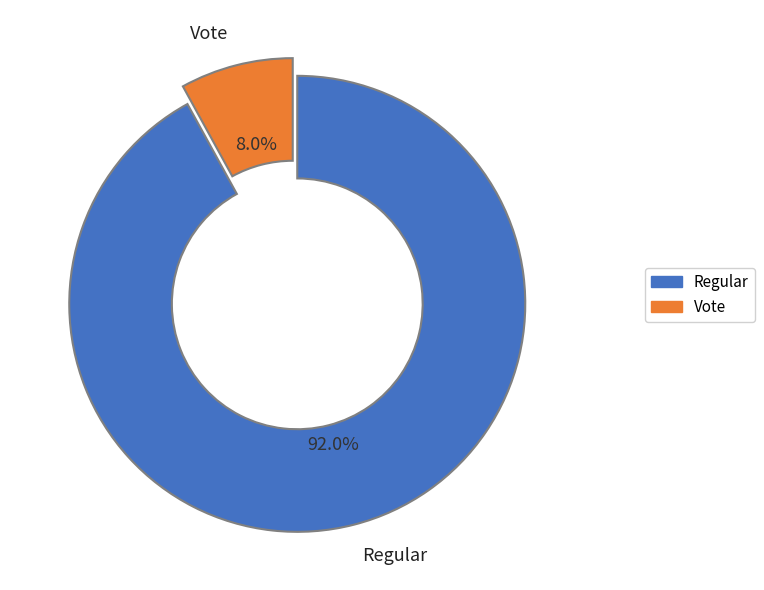

How many slices are in this pie chart?

2